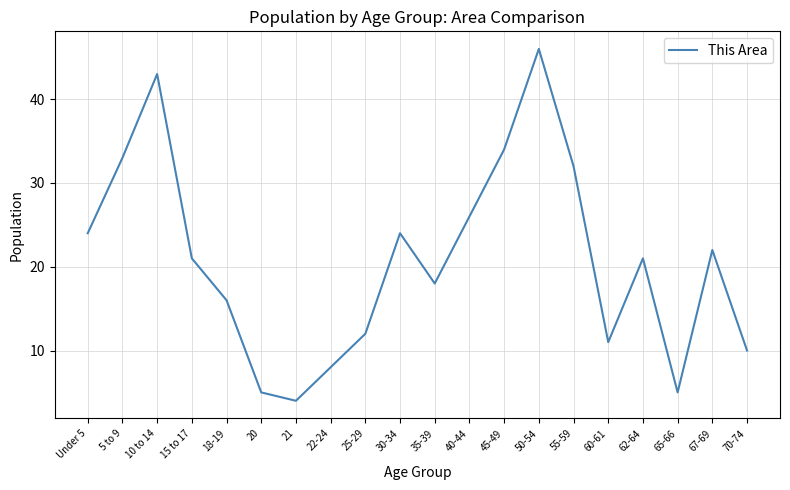

What is the ratio of the value at 45-49 to the value at 25-29?

2.8